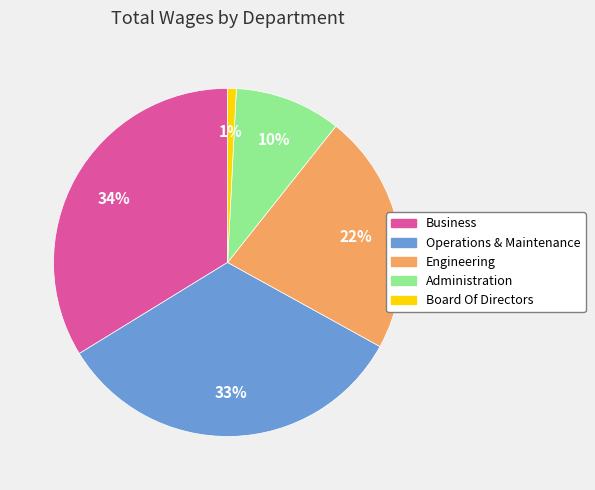

Do Administration and Business together represent more than half of the pie?

No